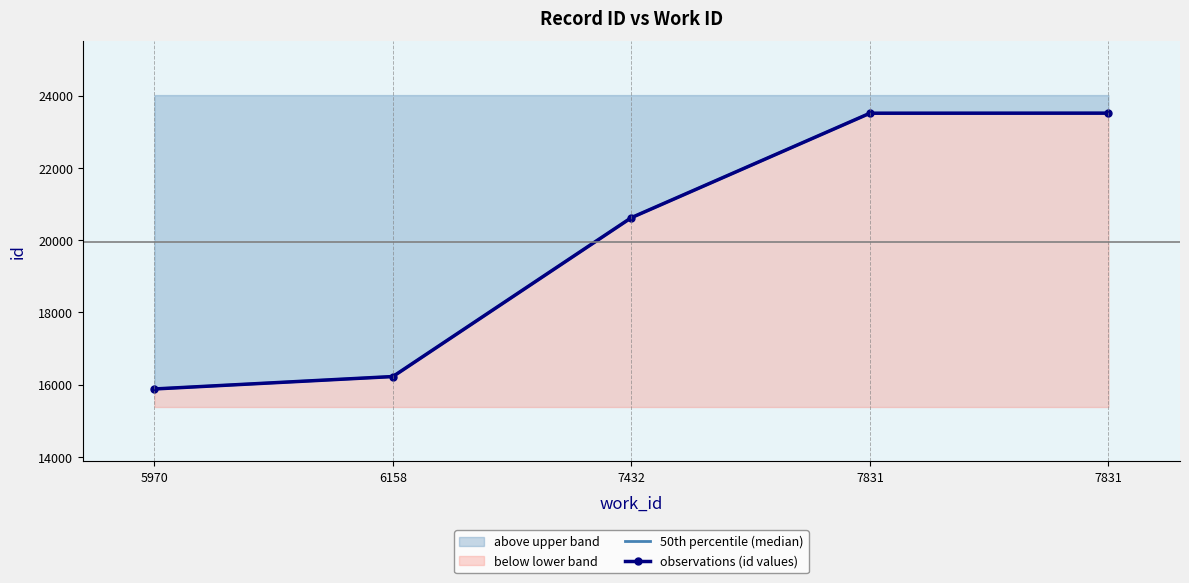

The value at 7432 is 20623. True or false?

True